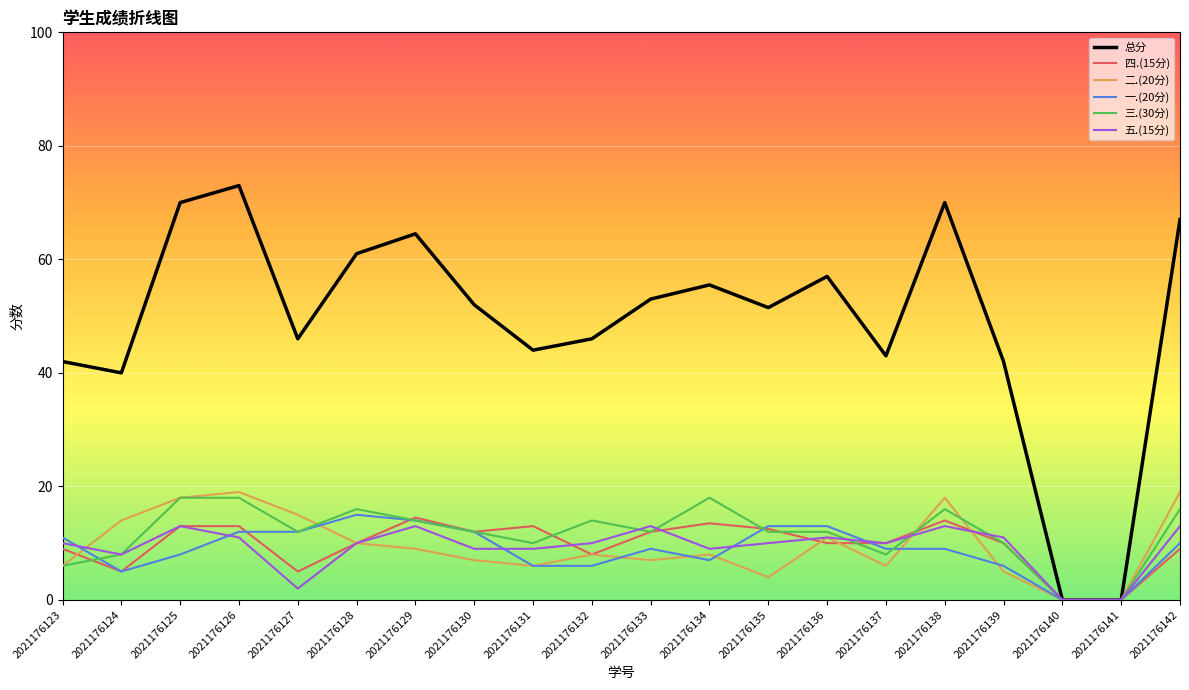

Which series has the largest total across all categories?

总分